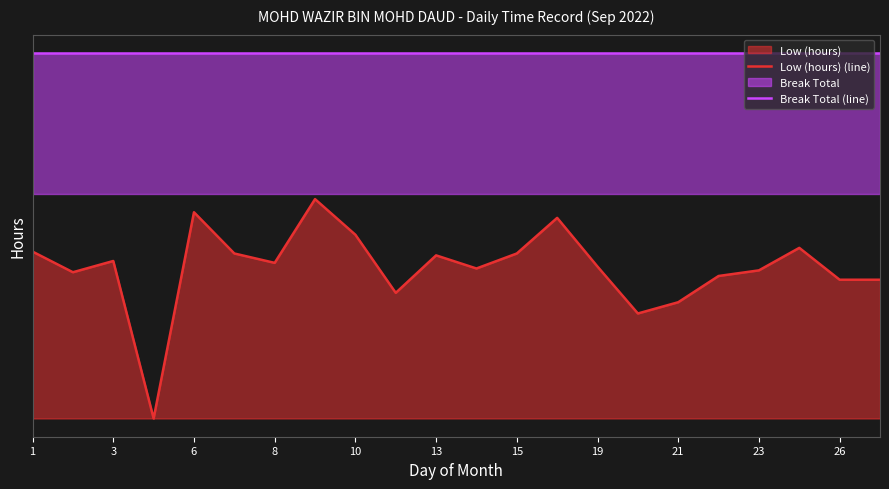

How many data points does each series have?

22